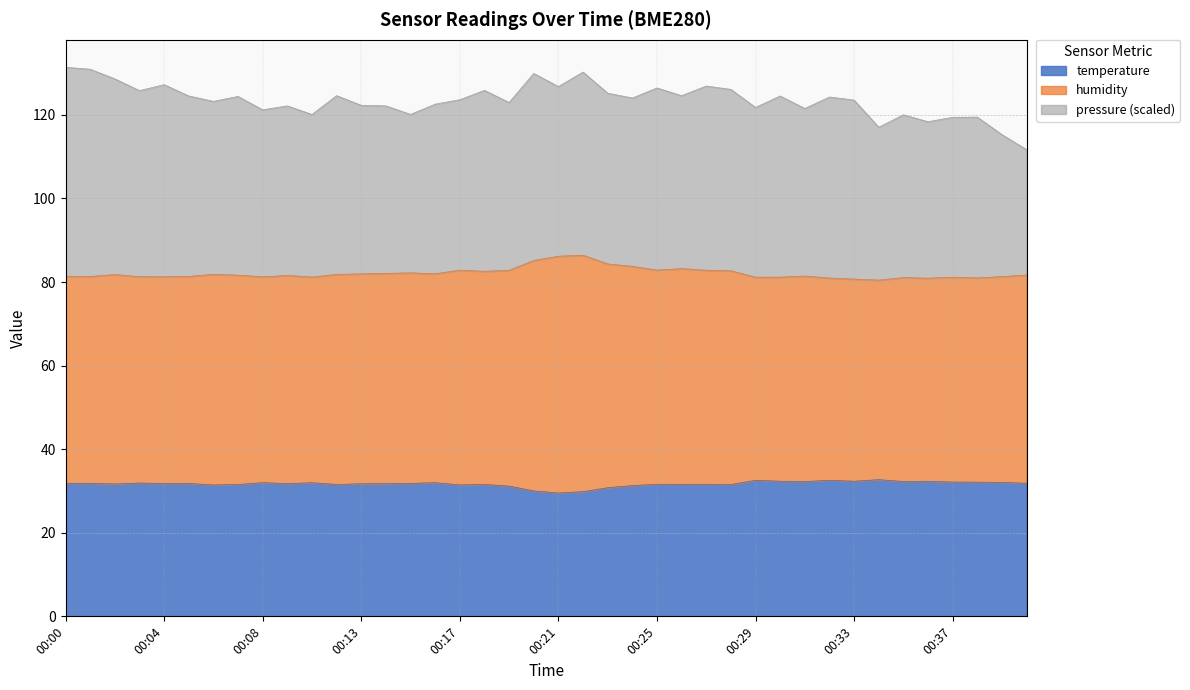

What is the minimum value for temperature?

29.5